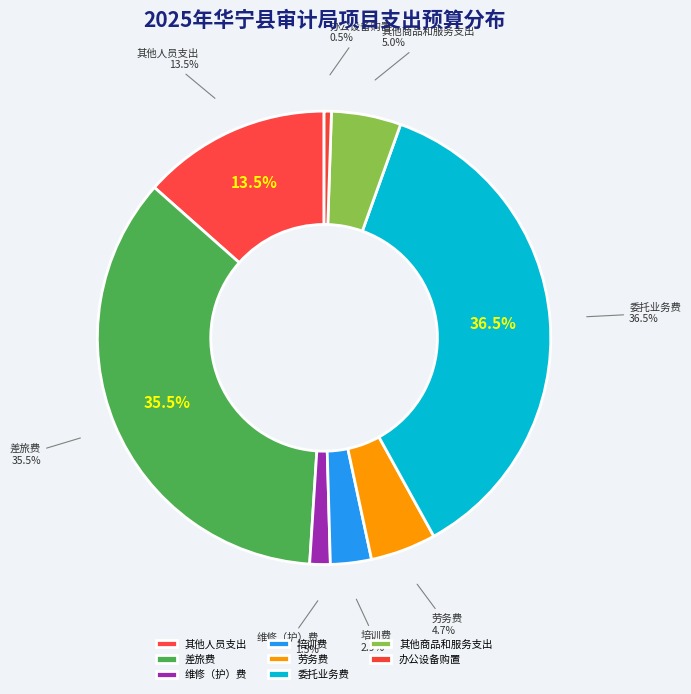

What percentage is NOT represented by 委托业务费?

63.5%